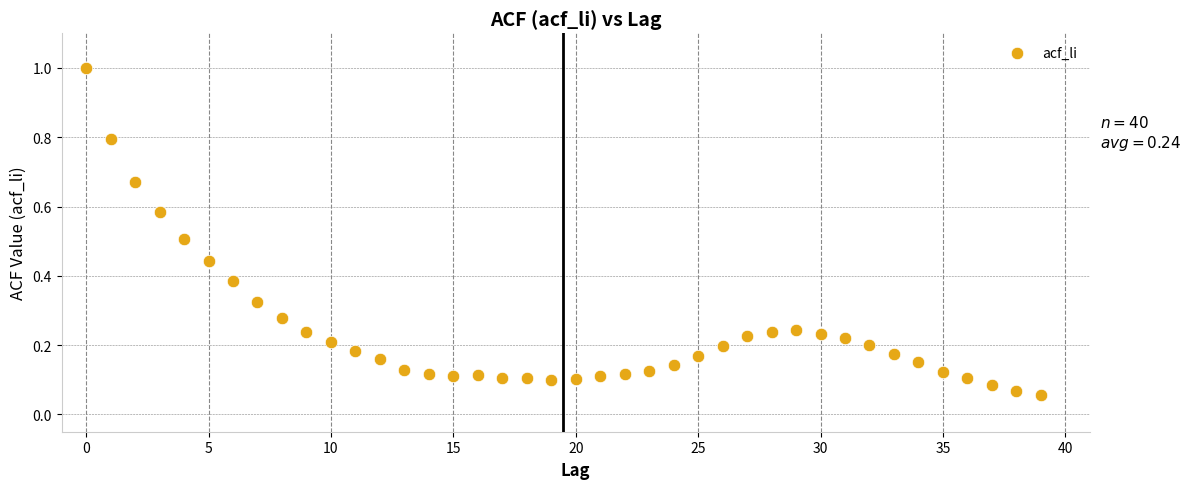

What is the range of Y values (max minus min)?

0.9